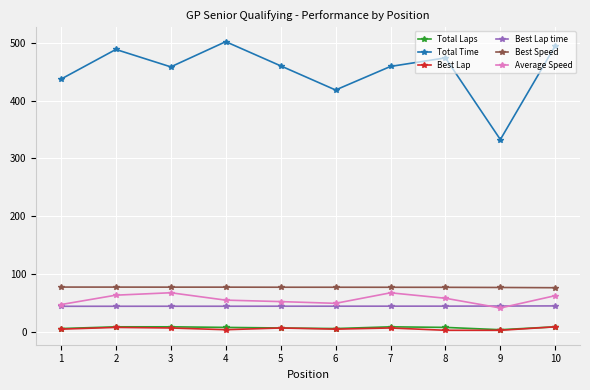

What value does the Average Speed series have at 5?

52.6